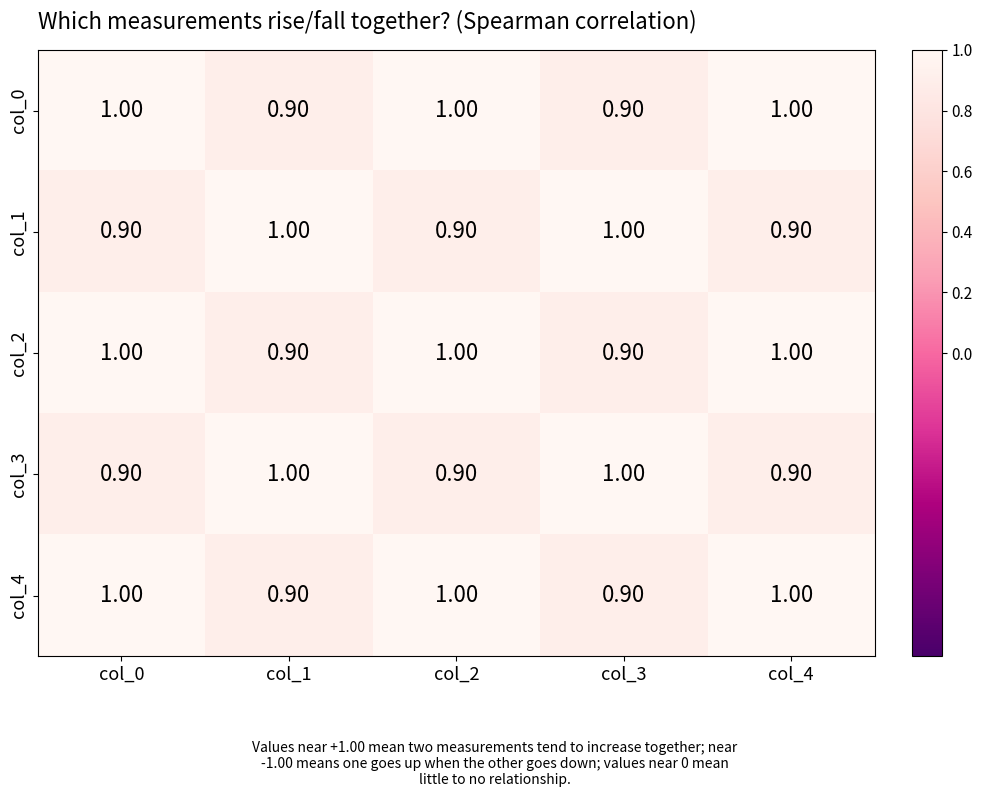

At how many categories does at least one series exceed 0?

5